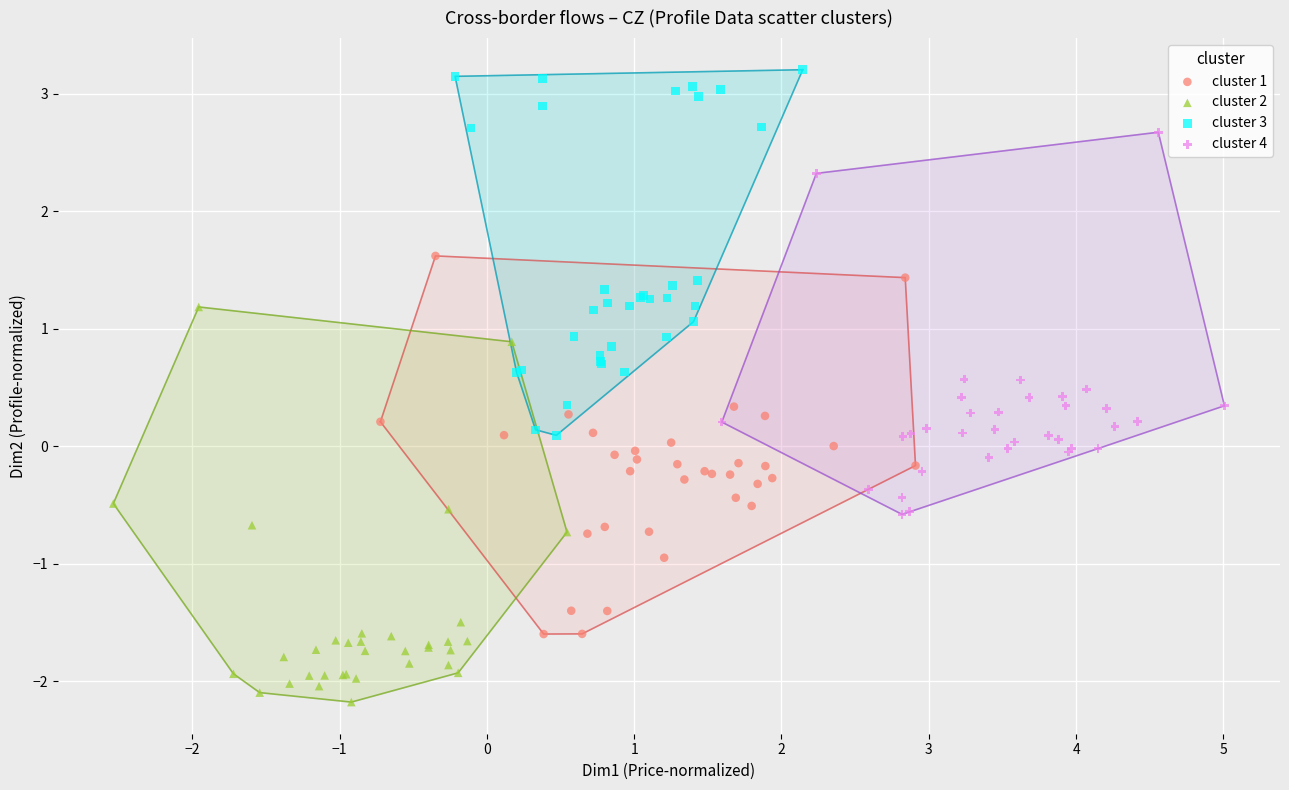

Which series has the widest spread of Y values?

cluster 2